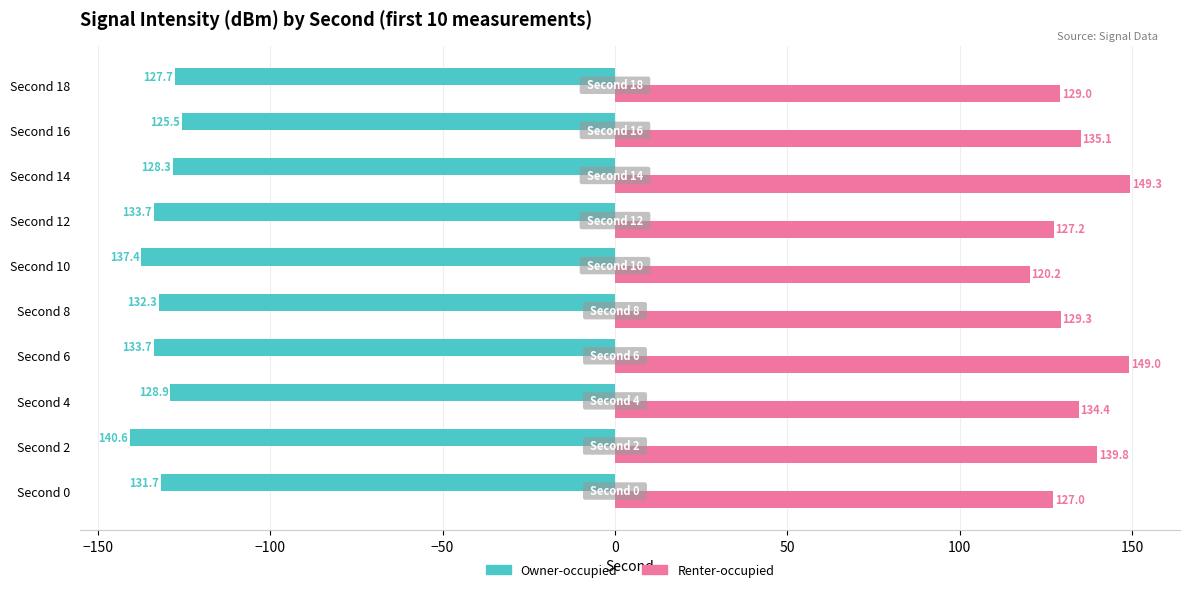

What is the minimum value for Owner-occupied?

-140.6